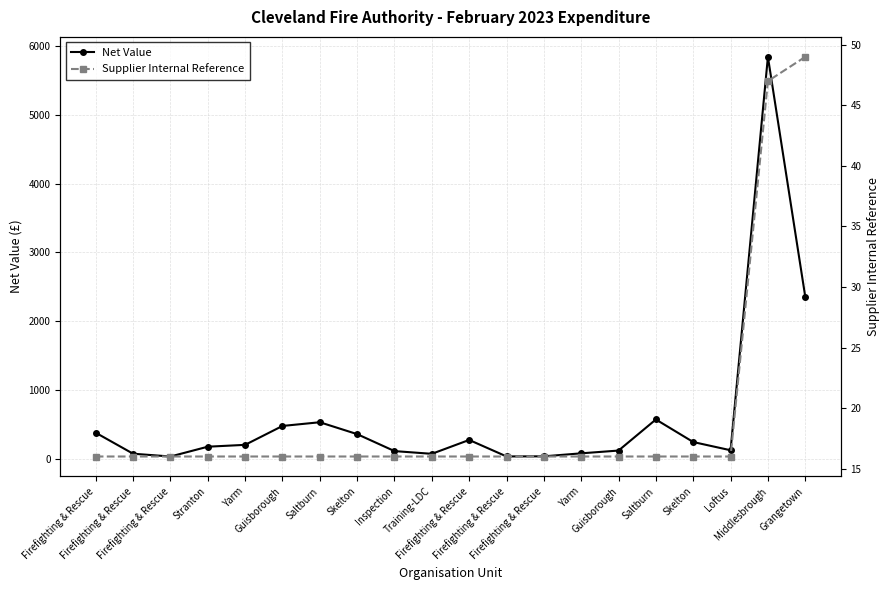

True or false: Supplier Internal Reference and Net Value intersect in this chart.

False